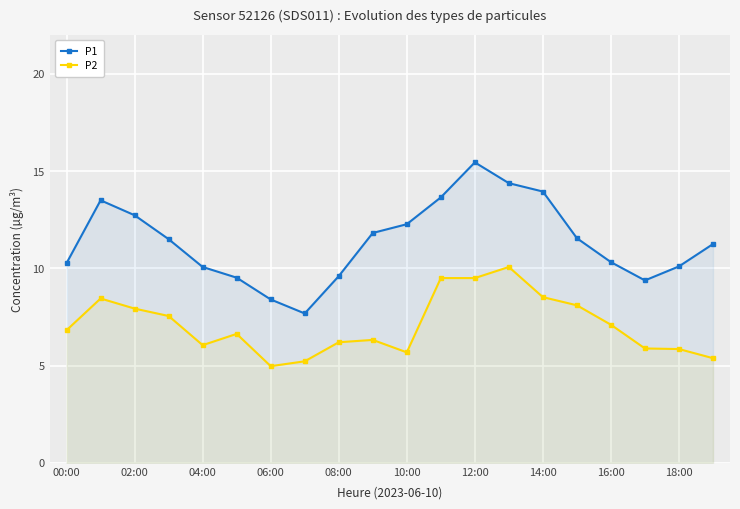

Which series has the largest total across all categories?

P1